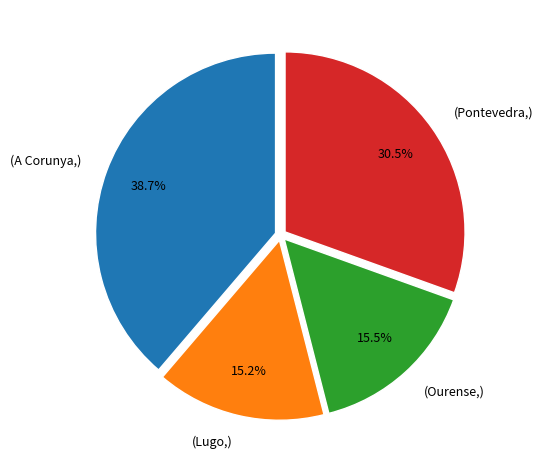

Count the number of slices in the pie.

4